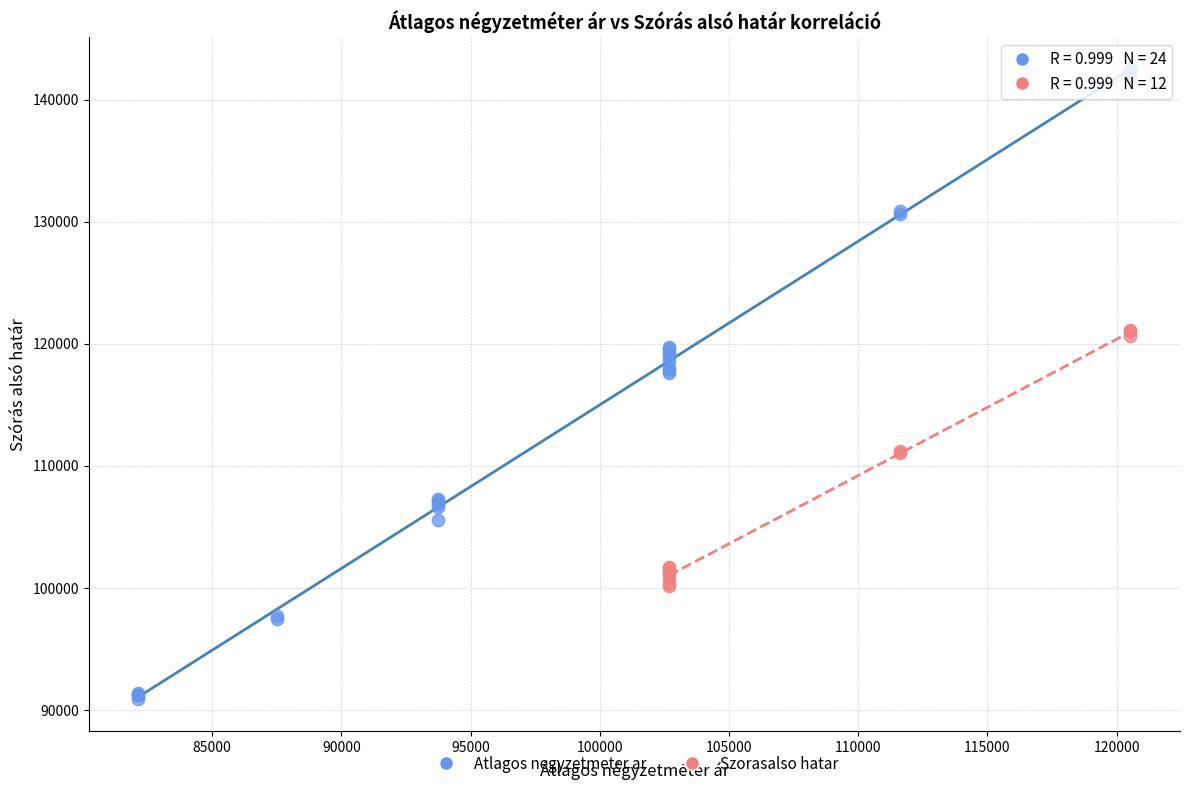

Which series reaches the minimum Y coordinate?

Atlagos negyzetmeter ar